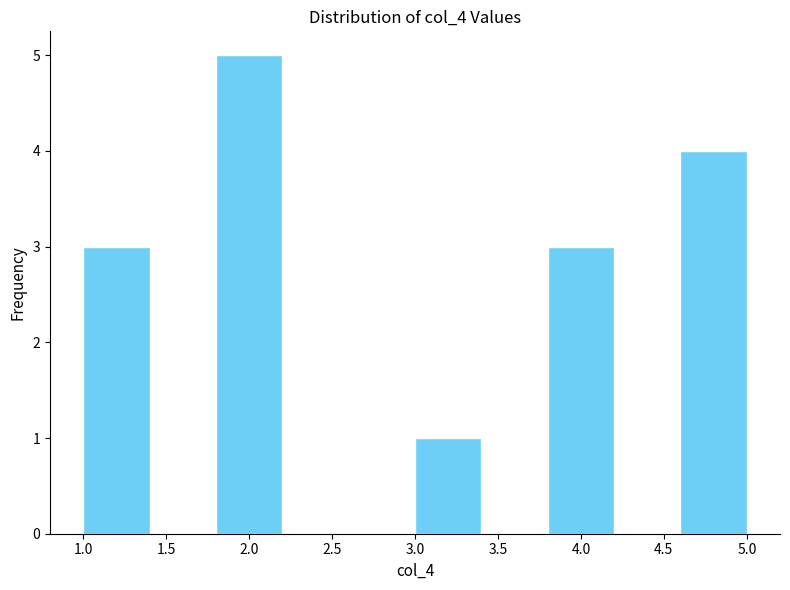

How tall is the bar that spans 1.8 to 2.2 on the x-axis? The values are not printed on the chart, so give them approximately, as read against the axis.

5